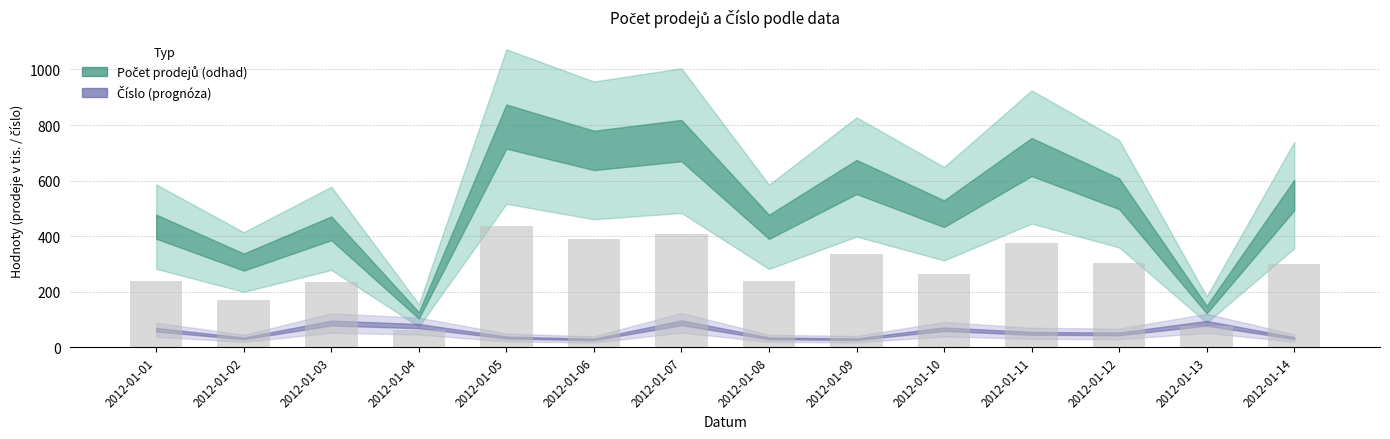

Which label corresponds to the largest value in the chart?

2012-01-05